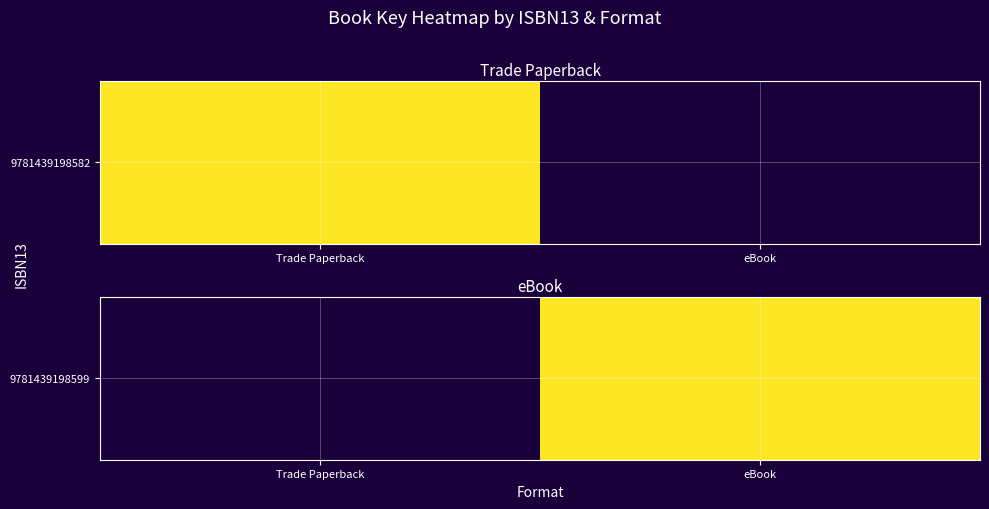

What is the greatest value displayed?

74167229.0